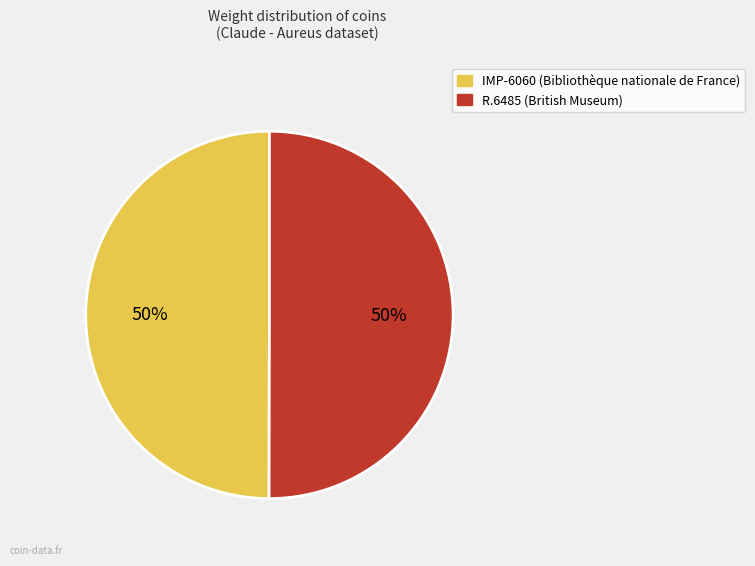

Is the sum of R.6485 (British Museum) and IMP-6060 (Bibliothèque nationale de France) greater than half?

Yes